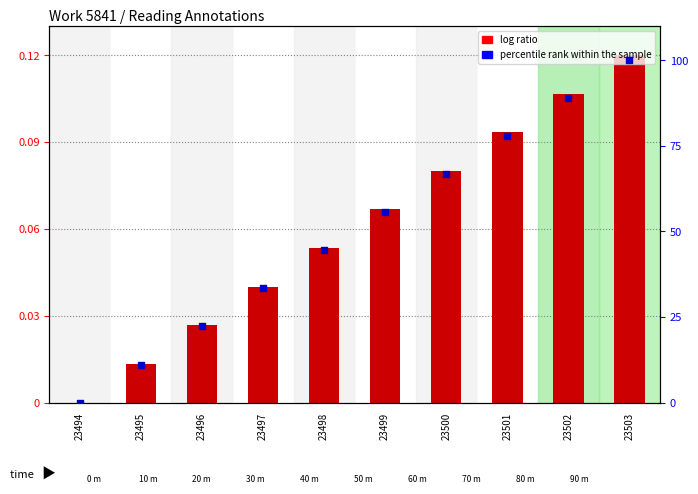

At which category is the sum across all series the highest?

23503